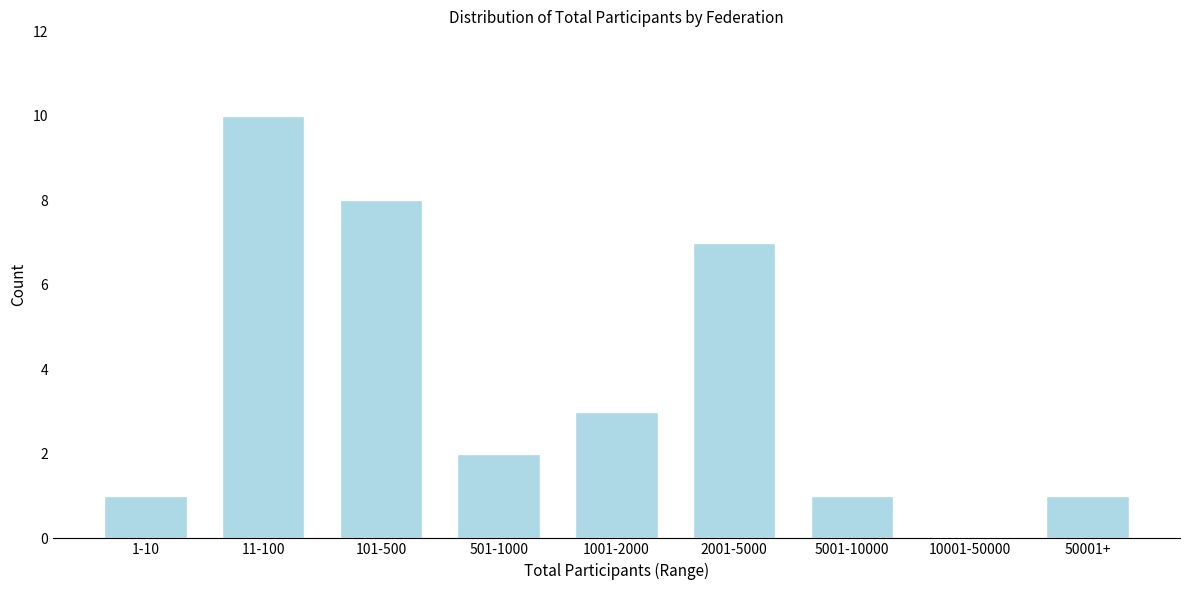

Reading right to left, list all the values displayed in this chart.

50001+=1	10001-50000=0	5001-10000=1	2001-5000=7	1001-2000=3	501-1000=2	101-500=8	11-100=10	1-10=1